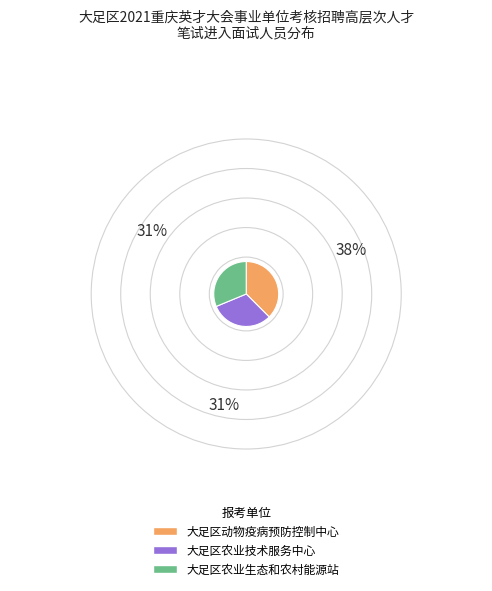

Approximately how many times larger is the value at 大足区农业技术服务中心 compared to 大足区农业生态和农村能源站?

1.0